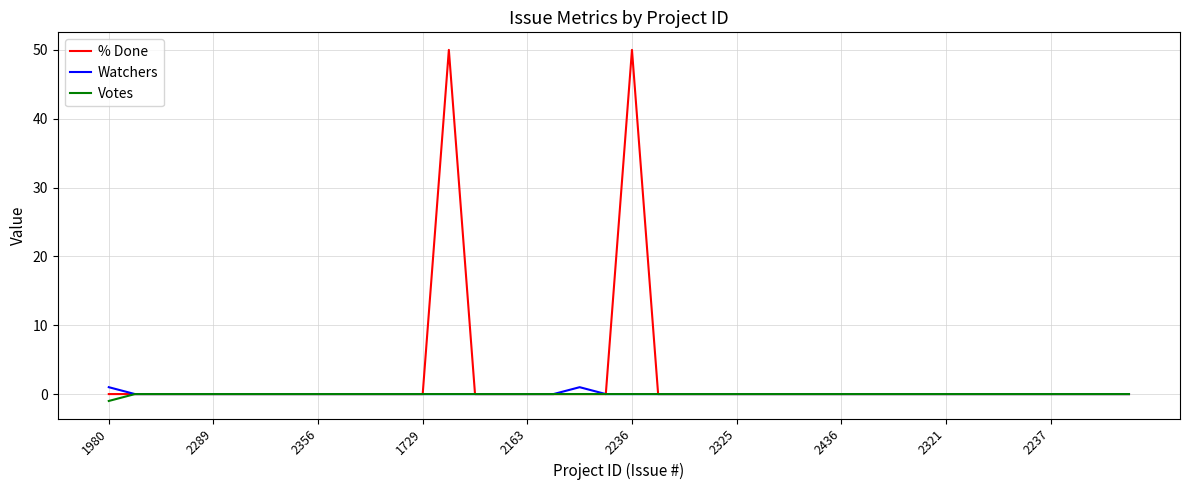

Does the chart have visible grid lines?

Yes